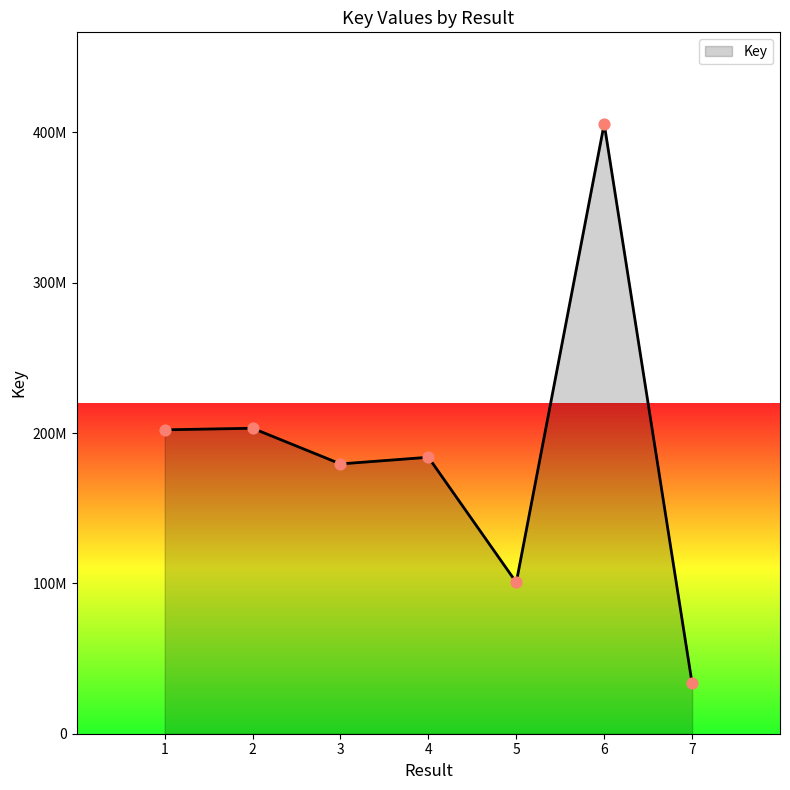

What is the ratio of the value at 3 to the value at 1?

0.9